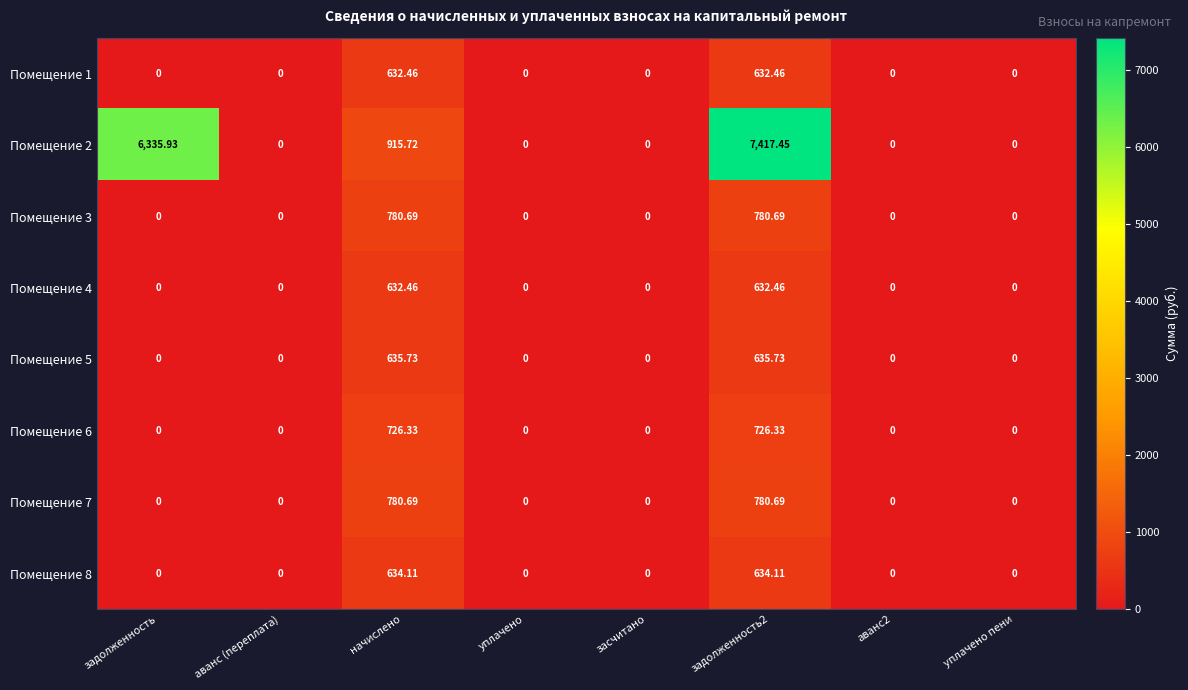

Reading right to left, what are all the values shown in this chart?

Помещение 1: уплачено пени=0.0	аванс2=0.0	задолженность2=632.5	засчитано=0.0	уплачено=0.0	начислено=632.5	аванс (переплата)=0.0	задолженность=0.0
Помещение 2: уплачено пени=0.0	аванс2=0.0	задолженность2=7417.4	засчитано=0.0	уплачено=0.0	начислено=915.7	аванс (переплата)=0.0	задолженность=6335.9
Помещение 3: уплачено пени=0.0	аванс2=0.0	задолженность2=780.7	засчитано=0.0	уплачено=0.0	начислено=780.7	аванс (переплата)=0.0	задолженность=0.0
Помещение 4: уплачено пени=0.0	аванс2=0.0	задолженность2=632.5	засчитано=0.0	уплачено=0.0	начислено=632.5	аванс (переплата)=0.0	задолженность=0.0
Помещение 5: уплачено пени=0.0	аванс2=0.0	задолженность2=635.7	засчитано=0.0	уплачено=0.0	начислено=635.7	аванс (переплата)=0.0	задолженность=0.0
Помещение 6: уплачено пени=0.0	аванс2=0.0	задолженность2=726.3	засчитано=0.0	уплачено=0.0	начислено=726.3	аванс (переплата)=0.0	задолженность=0.0
Помещение 7: уплачено пени=0.0	аванс2=0.0	задолженность2=780.7	засчитано=0.0	уплачено=0.0	начислено=780.7	аванс (переплата)=0.0	задолженность=0.0
Помещение 8: уплачено пени=0.0	аванс2=0.0	задолженность2=634.1	засчитано=0.0	уплачено=0.0	начислено=634.1	аванс (переплата)=0.0	задолженность=0.0